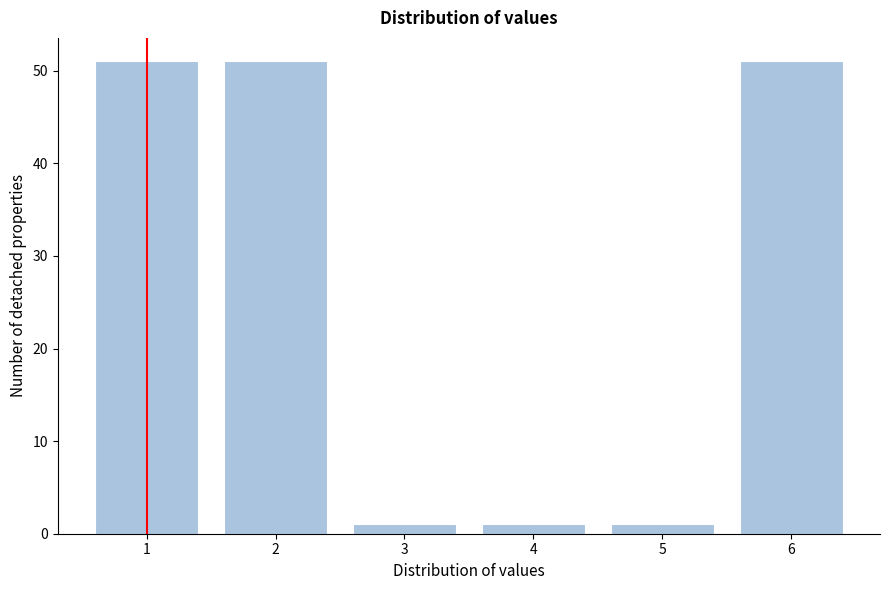

Reading left to right, transcribe all the data shown in this chart.

1=51	2=51	3=1	4=1	5=1	6=51